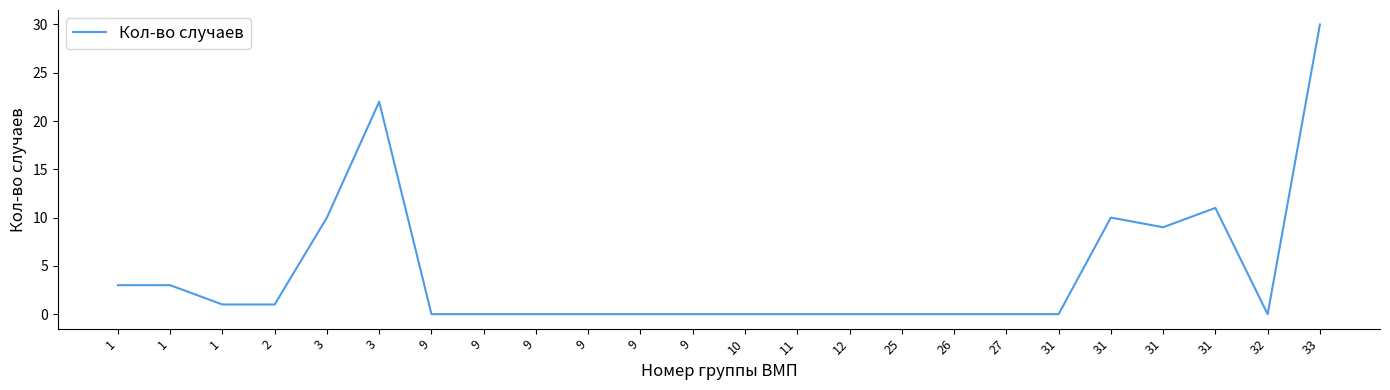

What is the difference between the second highest and minimum values?

22